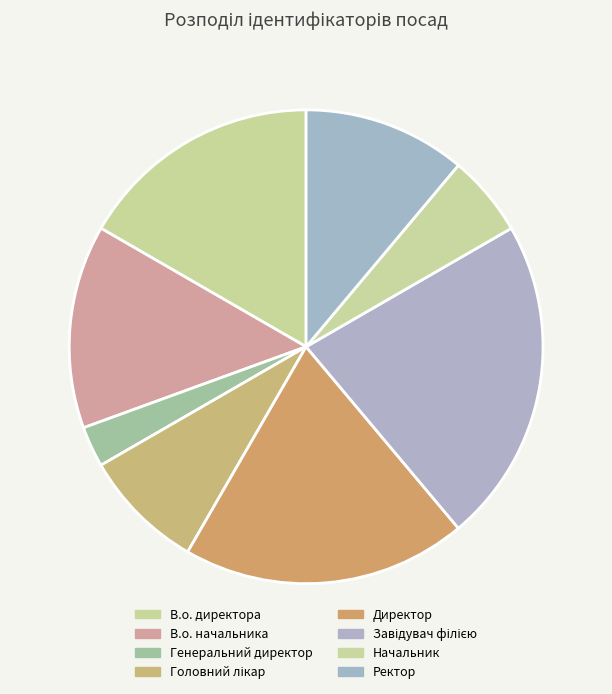

The Завідувач філією slice represents 16% of the pie. True or false?

False